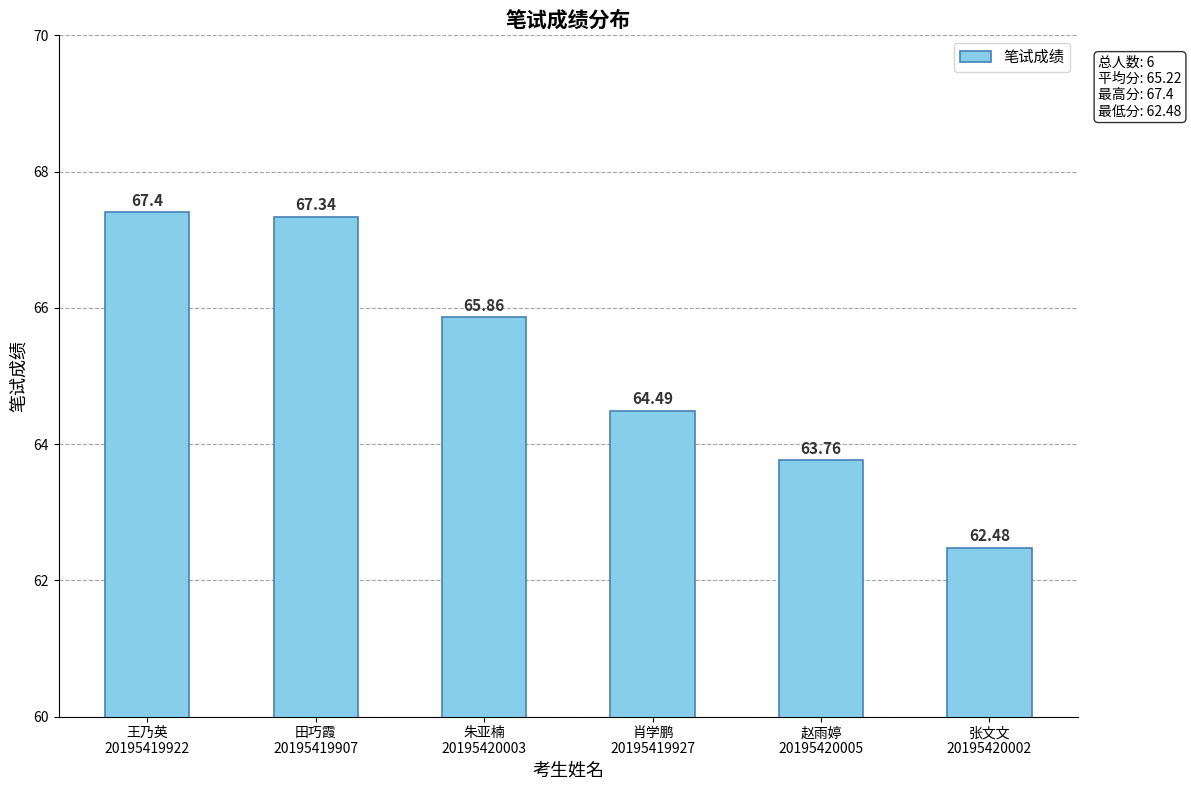

Rank the categories by value from highest to lowest.

王乃英
20195419922, 田巧霞
20195419907, 朱亚楠
20195420003, 肖学鹏
20195419927, 赵雨婷
20195420005, 张文文
20195420002